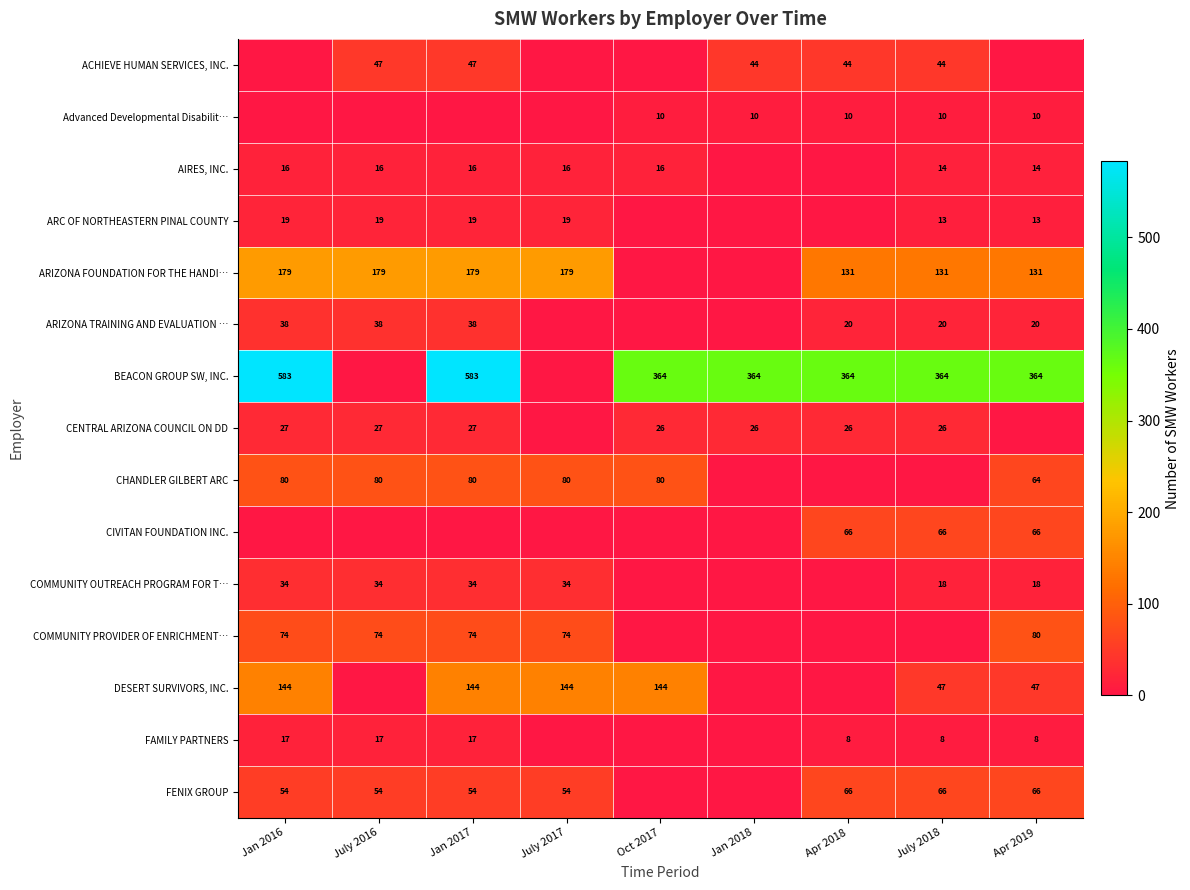

Is it true that ARIZONA FOUNDATION FOR THE HANDI… equals 298 at Jan 2016?

False